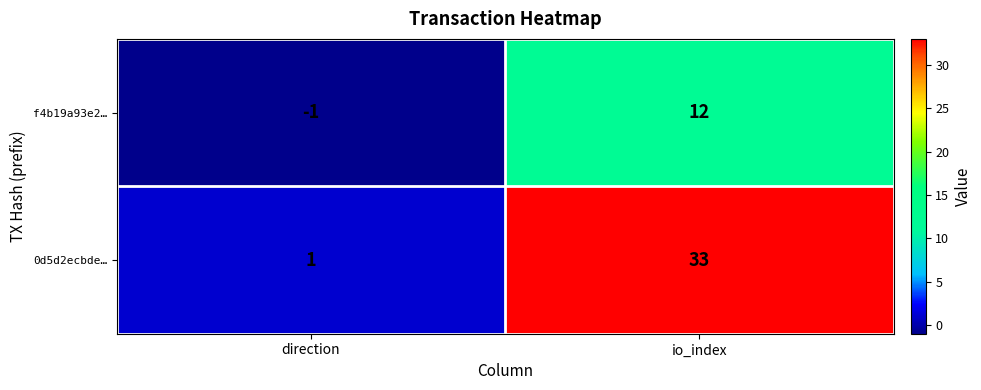

What is the difference between the highest and lowest values at io_index?

21